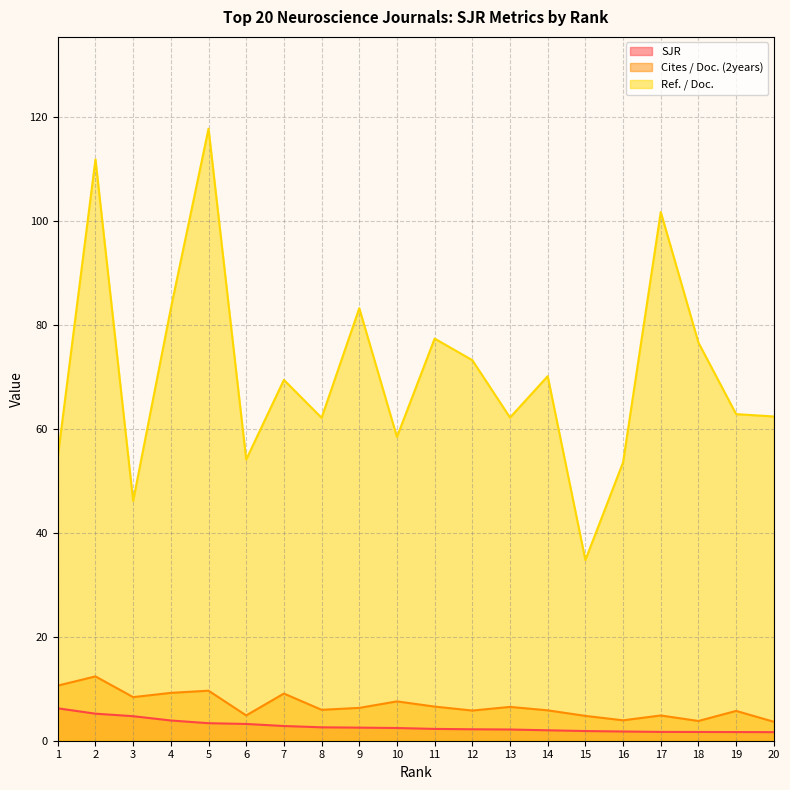

What are all the series names shown in the legend?

SJR, Cites / Doc. (2years), Ref. / Doc.